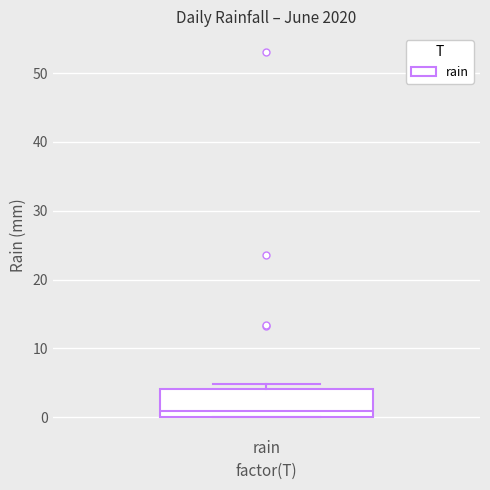

Read this box plot against the y-axis: the position of the median line, the range covered by the box, and the ends of both whiskers. The values are not printed on the chart, so give them approximately, as read against the axis.

median 1, box 0 to 4, whiskers 0 to 5